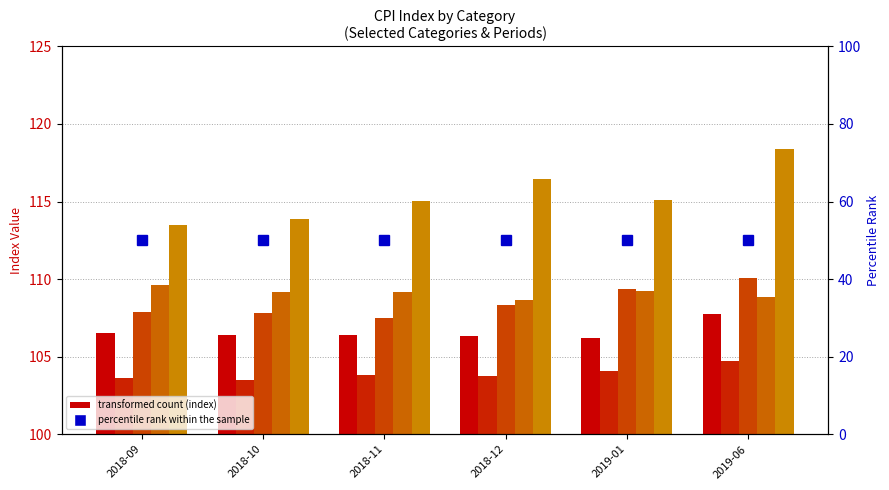

Is the value of Transport at 2019-01 greater than the value of Alcoholic Beverages, Tobacco and Narcot at 2018-11?

Yes